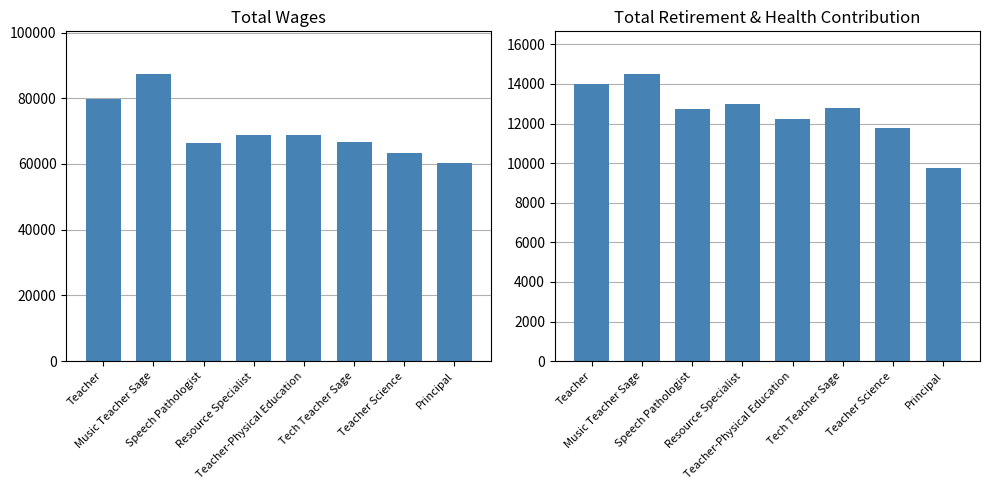

How many distinct data groups are displayed?

2